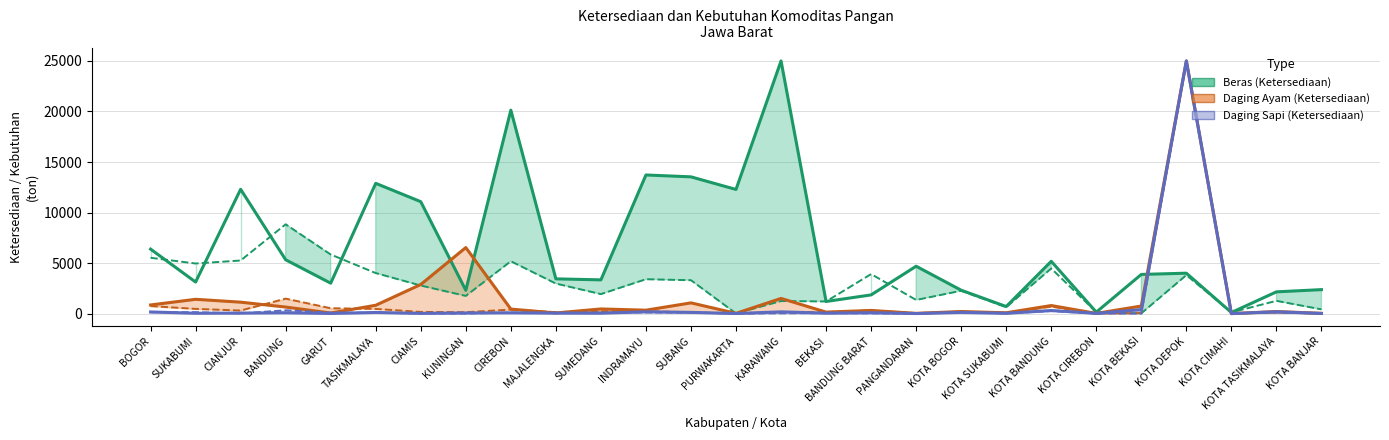

Which series ends up on top after the final intersection of Ketersediaan Beras and Kebutuhan Beras?

Ketersediaan Beras